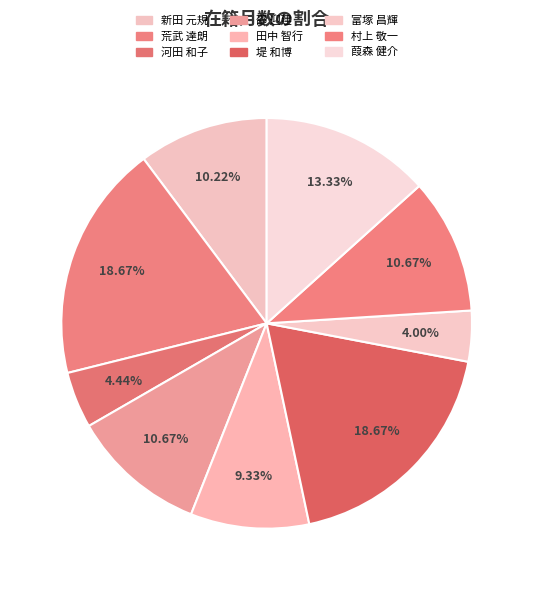

What is the total percentage of 荒武 達朗 and 葭森 健介?

32.0%